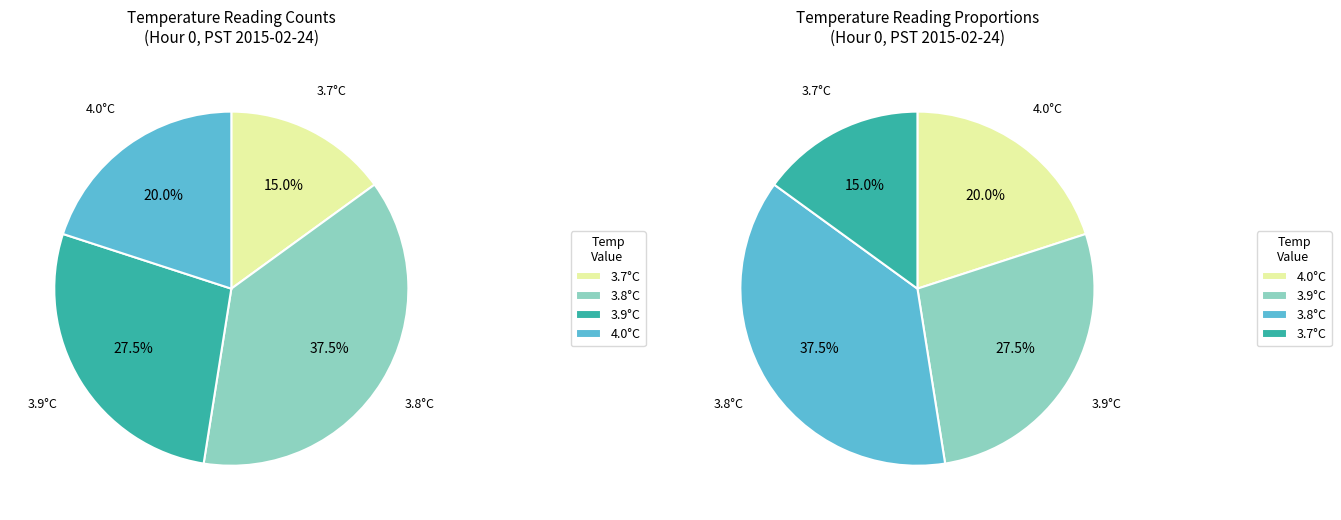

To the nearest percent, what percentage of the pie is 3.9?

28%